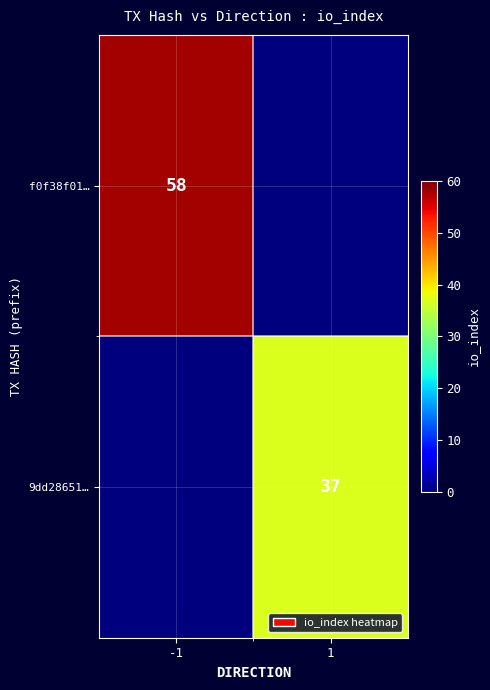

The value of 9dd28651… at 1 is 37. True or false?

True